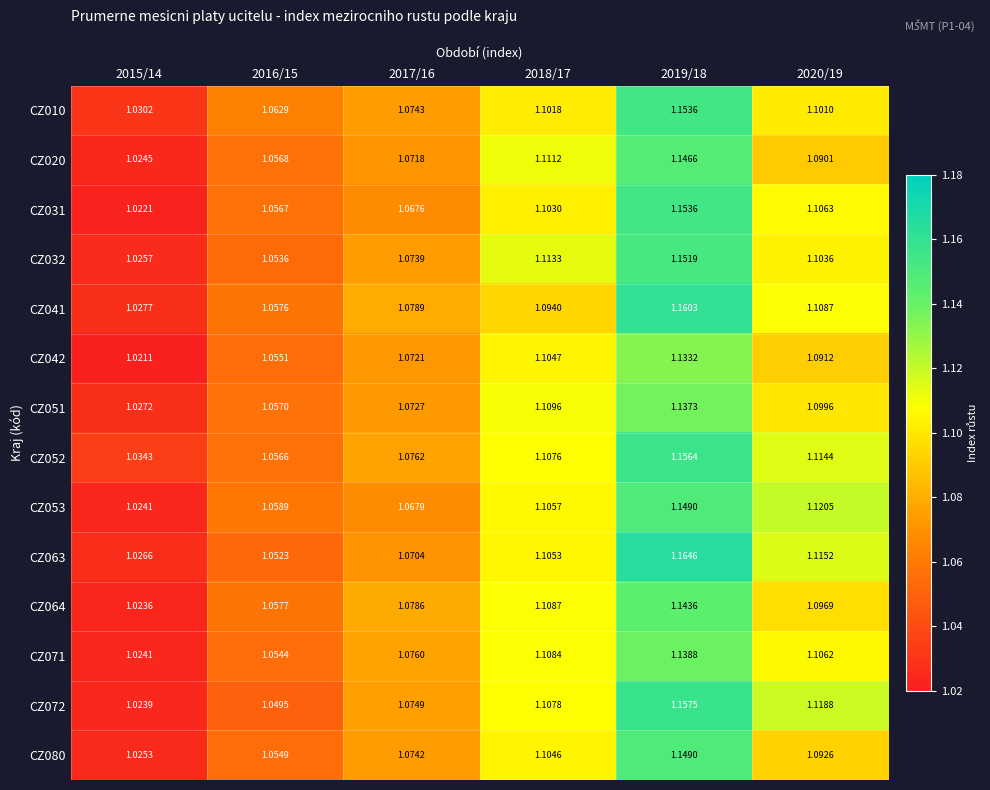

Which series has the widest spread of values?

CZ063